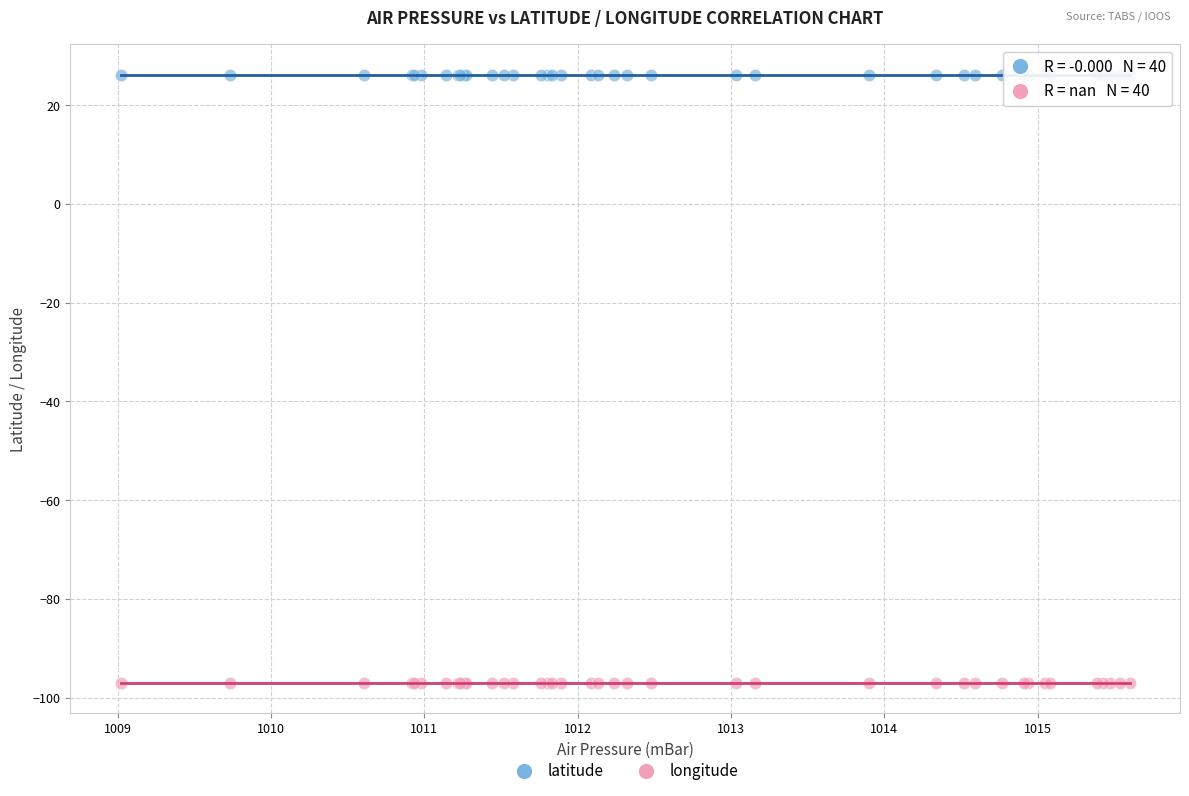

What are all the series names shown in the legend?

latitude, longitude